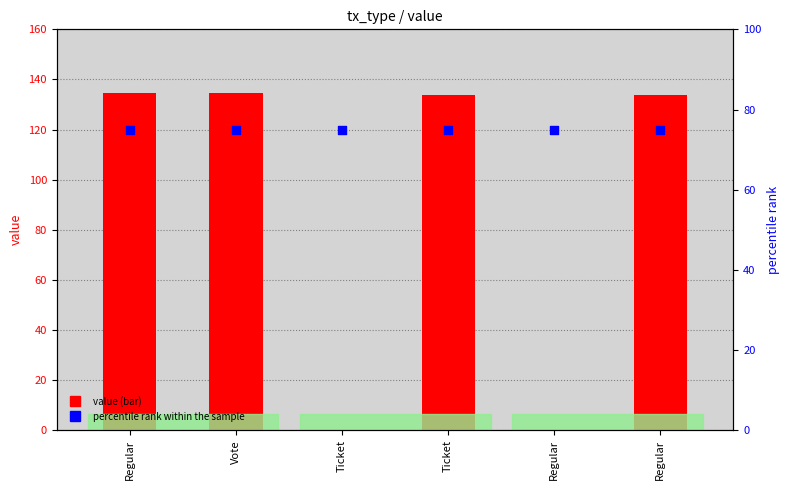

What is the total value across all series at Ticket?

75.0